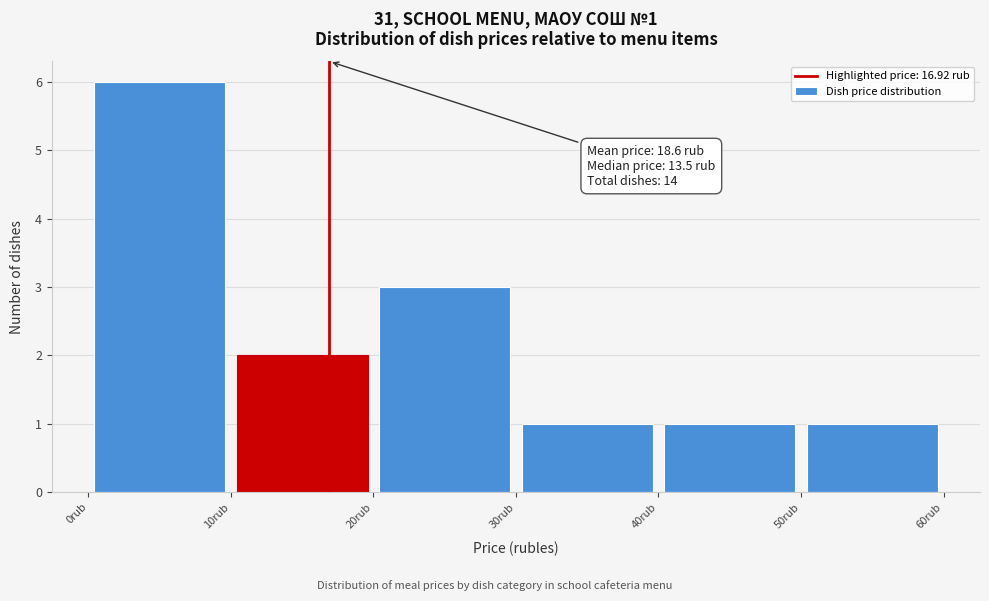

Over which range of the x-axis is the bar tallest?

0 to 10